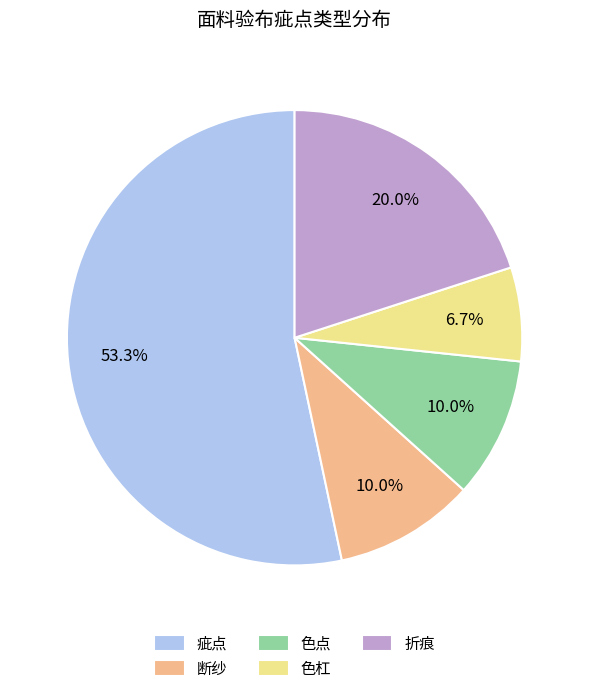

Does 疵点 represent more than half of the total?

Yes